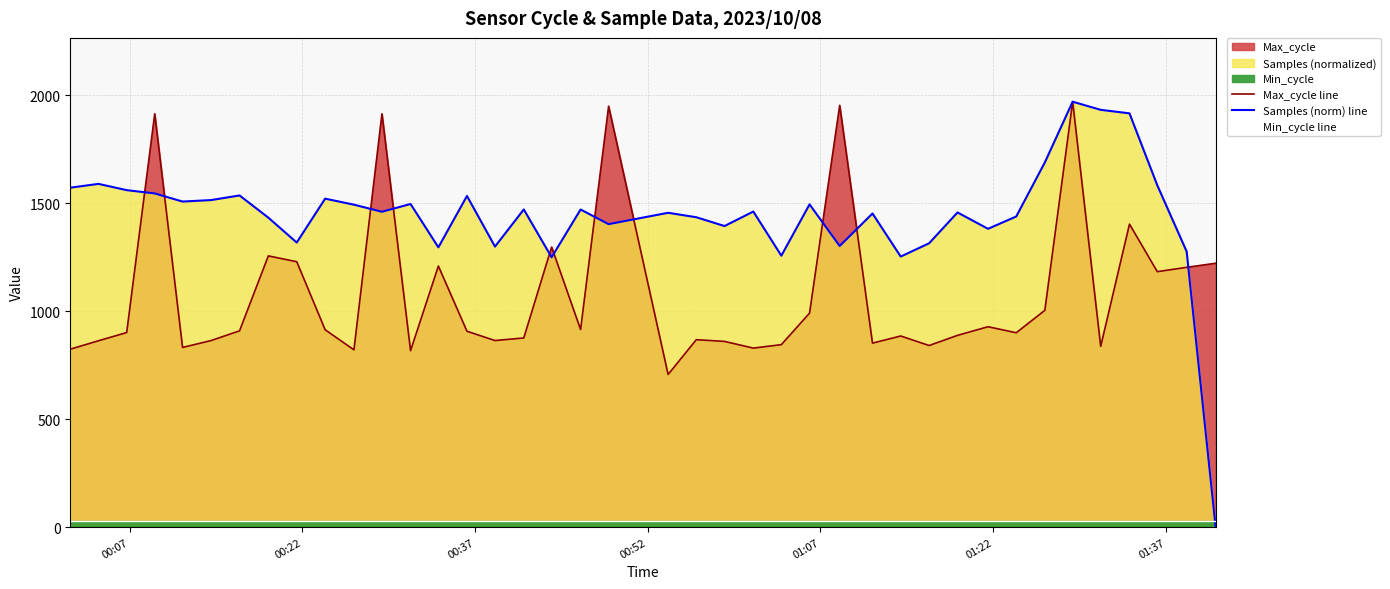

What is the sum of all Max_cycle line values?

43244.0